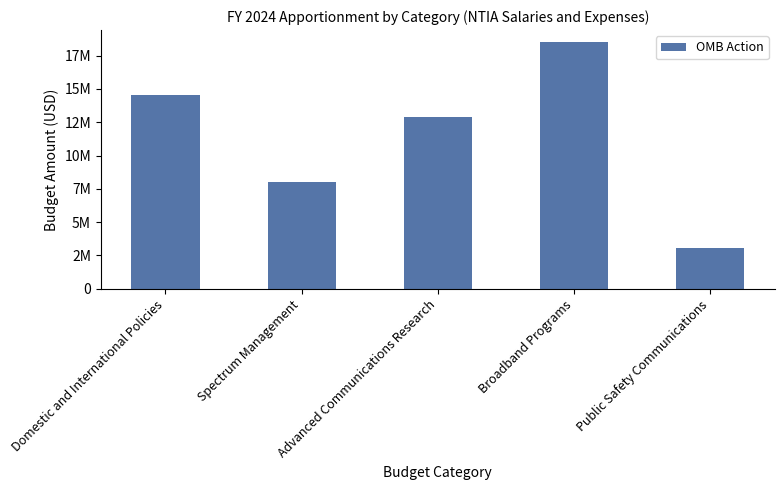

Does the chart contain stacked bars?

No